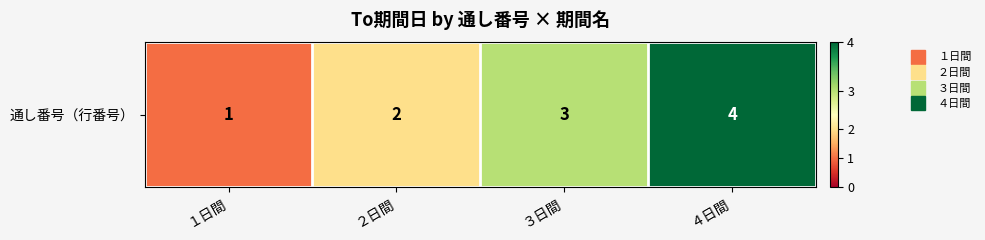

Rank the categories by value from highest to lowest.

４日間, ３日間, ２日間, １日間